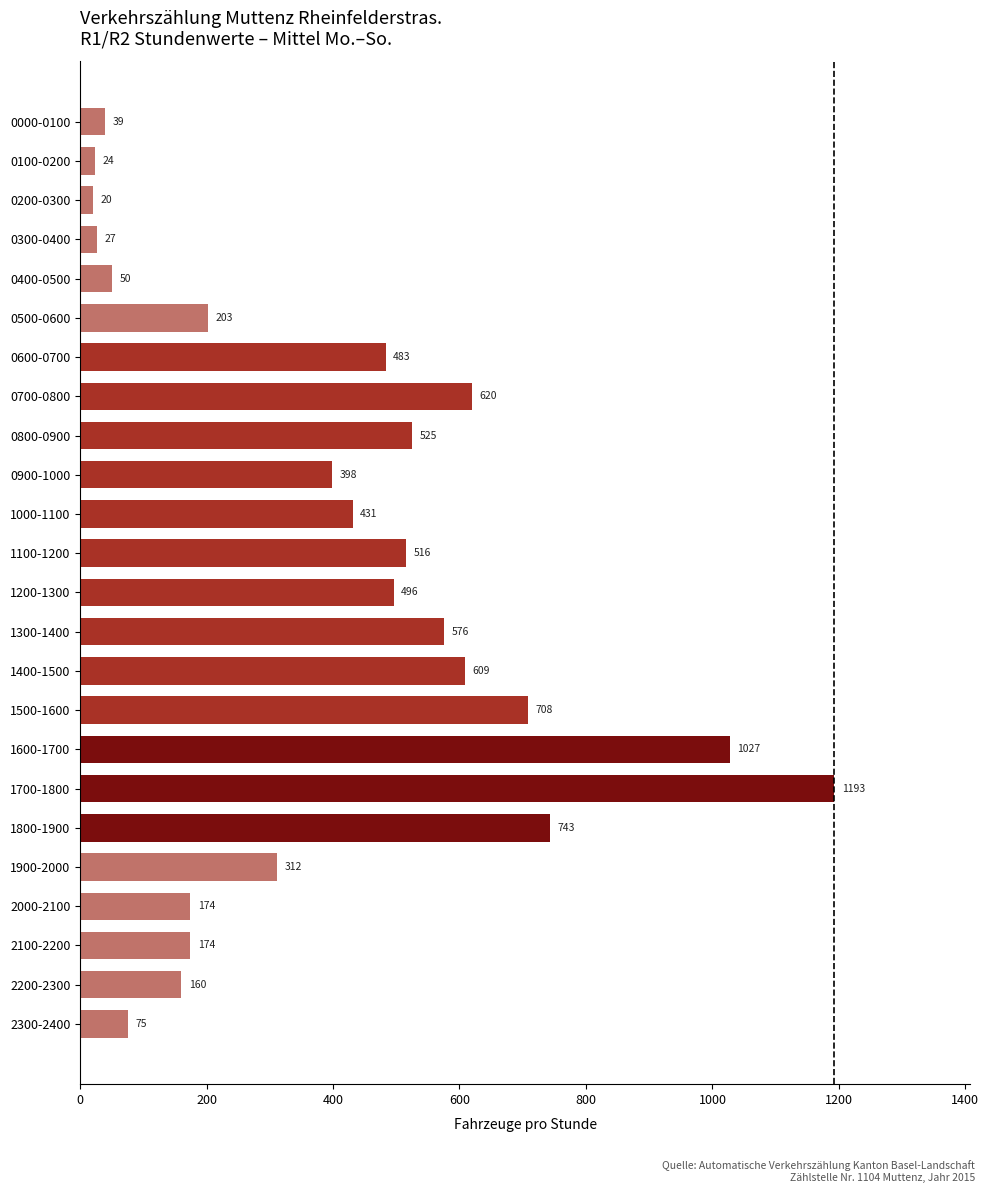

What is the difference between the maximum and minimum values?

1173